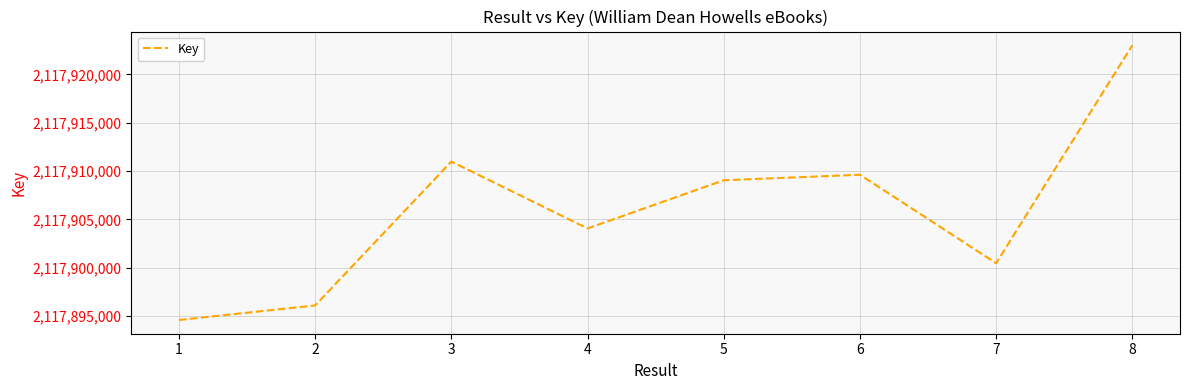

Read the value at 7, to the nearest 10.

2117900460